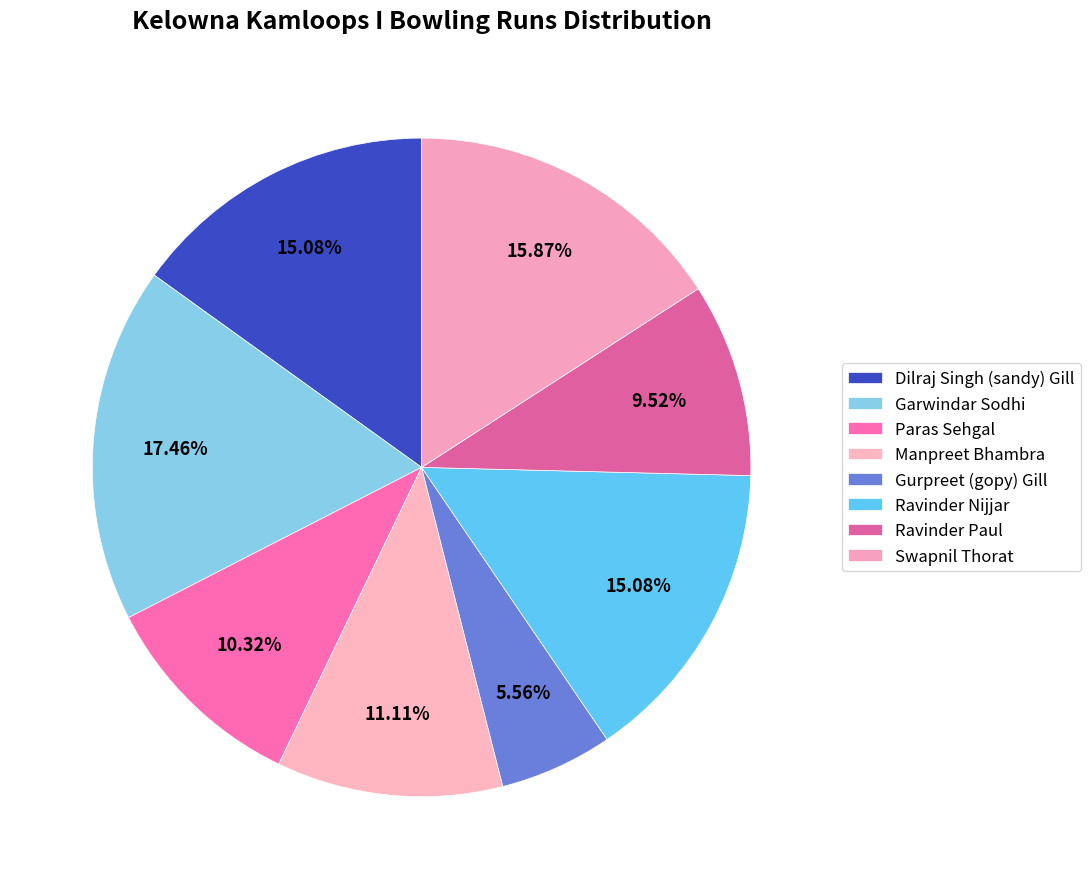

How many slices are in this pie chart?

8